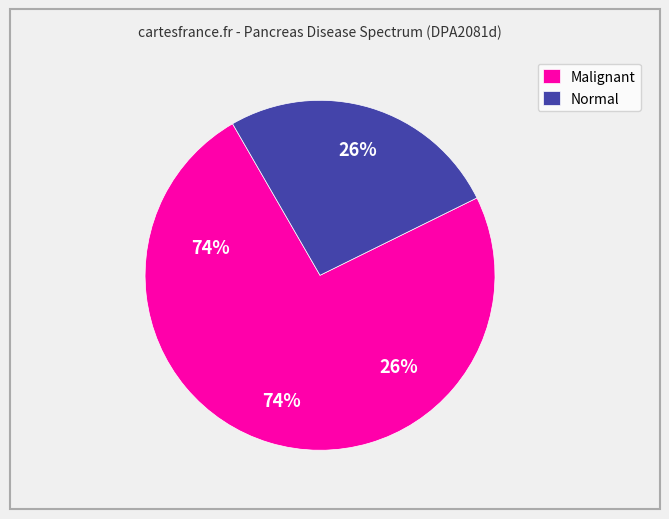

The Malignant slice represents 62% of the pie. True or false?

False